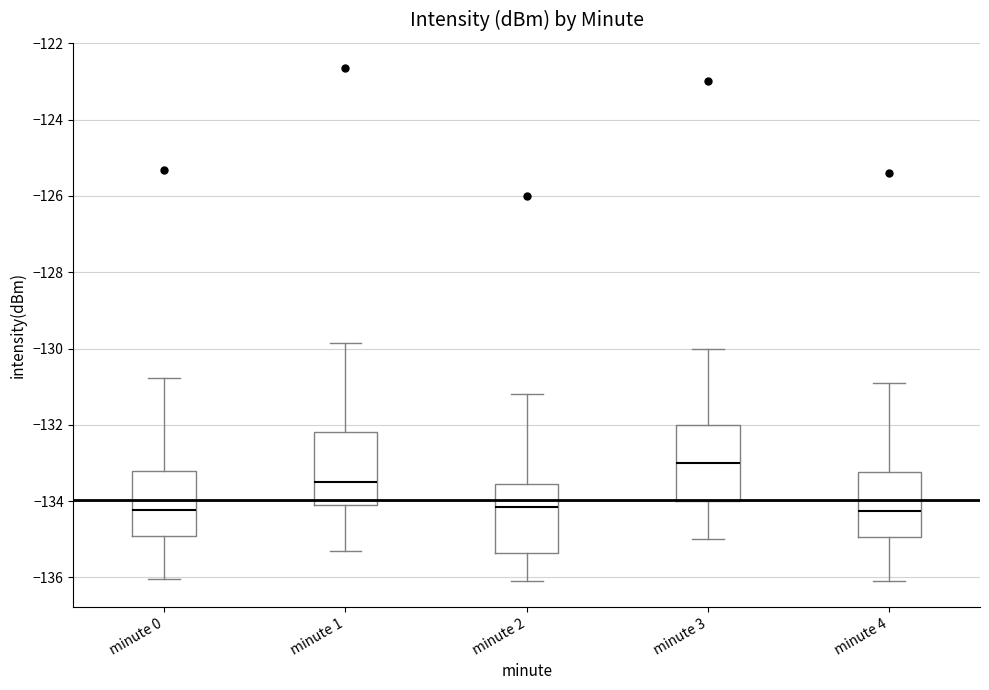

Reading left to right, transcribe this box plot: for each box, give where its median line is, the range the box spans, and where its two whiskers end, as read against the y-axis. The values are not printed on the chart, so give them approximately, as read against the axis.

minute 0: median -134.2, box -135.0 to -133.2, whiskers -136.0 to -130.8
minute 1: median -133.4, box -134.0 to -132.2, whiskers -135.2 to -129.8
minute 2: median -134.2, box -135.4 to -133.6, whiskers -136.0 to -131.2
minute 3: median -133.0, box -134.0 to -132.0, whiskers -135.0 to -130.0
minute 4: median -134.2, box -135.0 to -133.2, whiskers -136.0 to -130.8